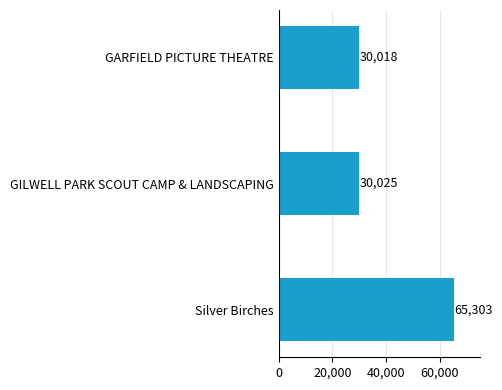

Are the bars grouped side by side (vs. stacked)?

No